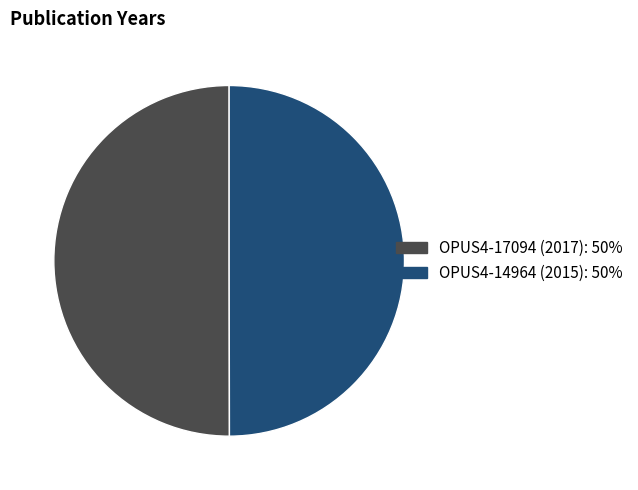

Is the sum of OPUS4-17094 (2017) and OPUS4-14964 (2015) greater than half?

Yes